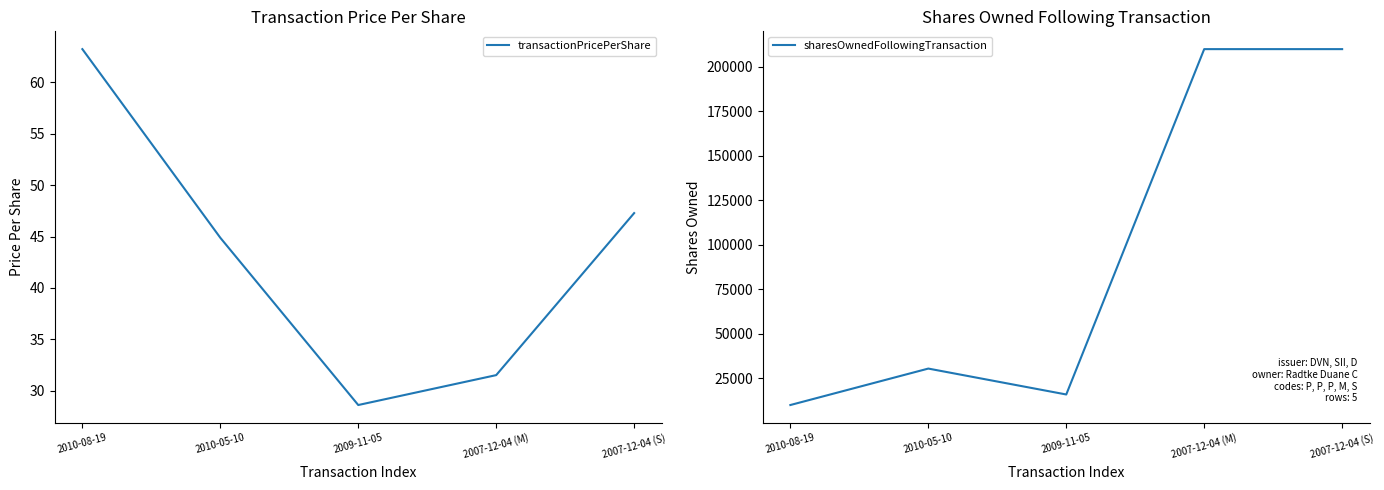

Where is transactionPricePerShare nearest to the value 45?

2010-05-10